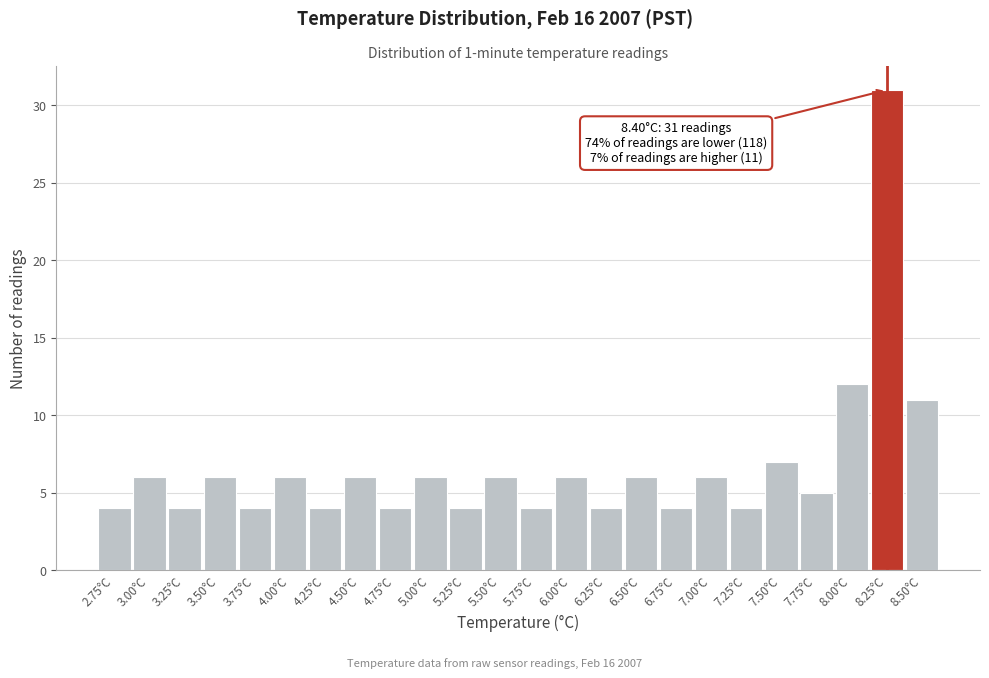

Reading right to left, transcribe all the data shown in this chart.

11	31	12	5	7	4	6	4	6	4	6	4	6	4	6	4	6	4	6	4	6	4	6	4